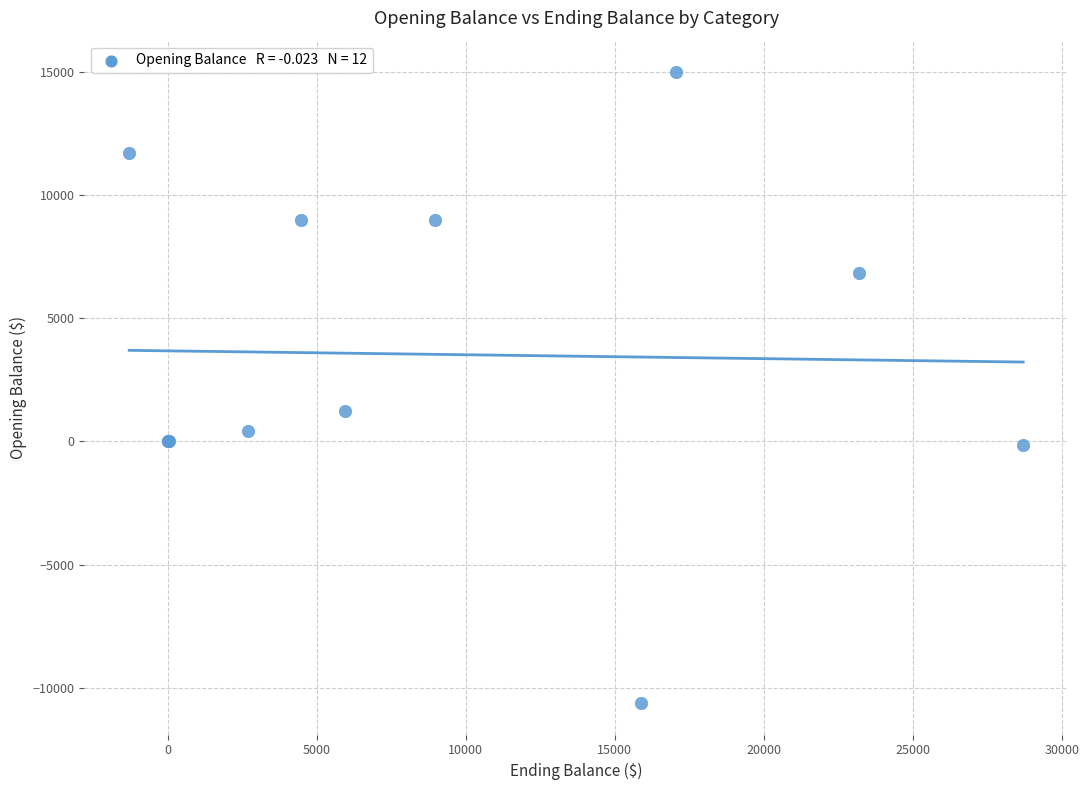

What Y value in the scatter plot is closest to 2184?

1230.0